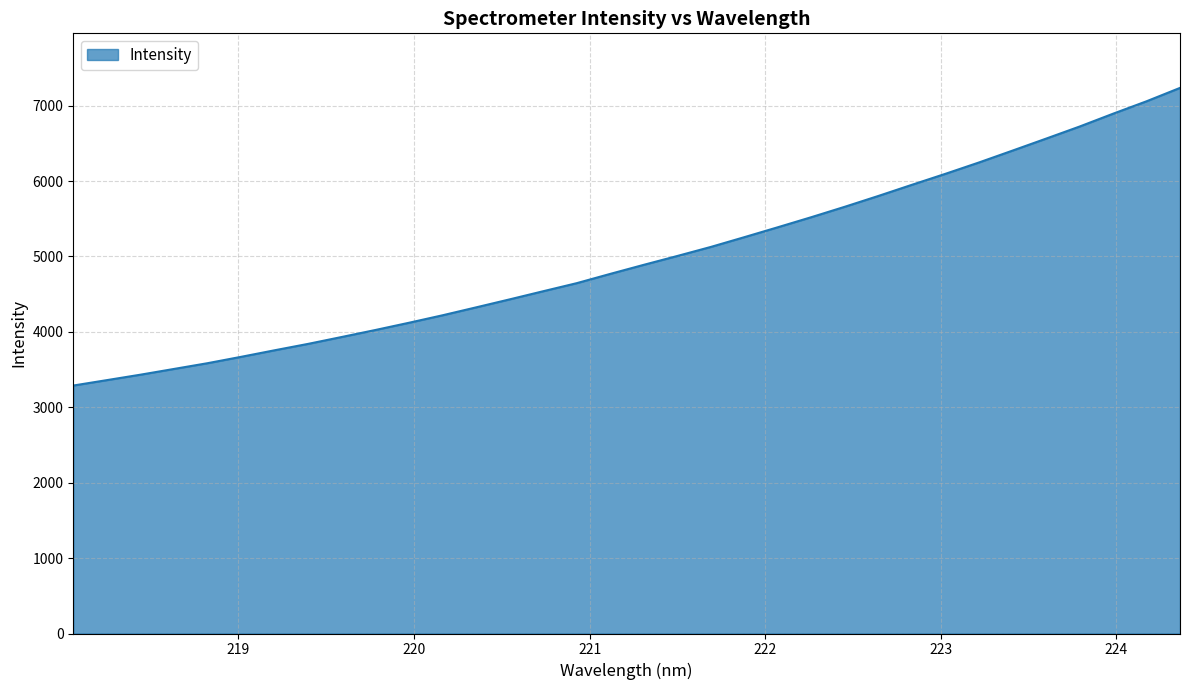

What is the maximum value shown in the chart?

7235.1